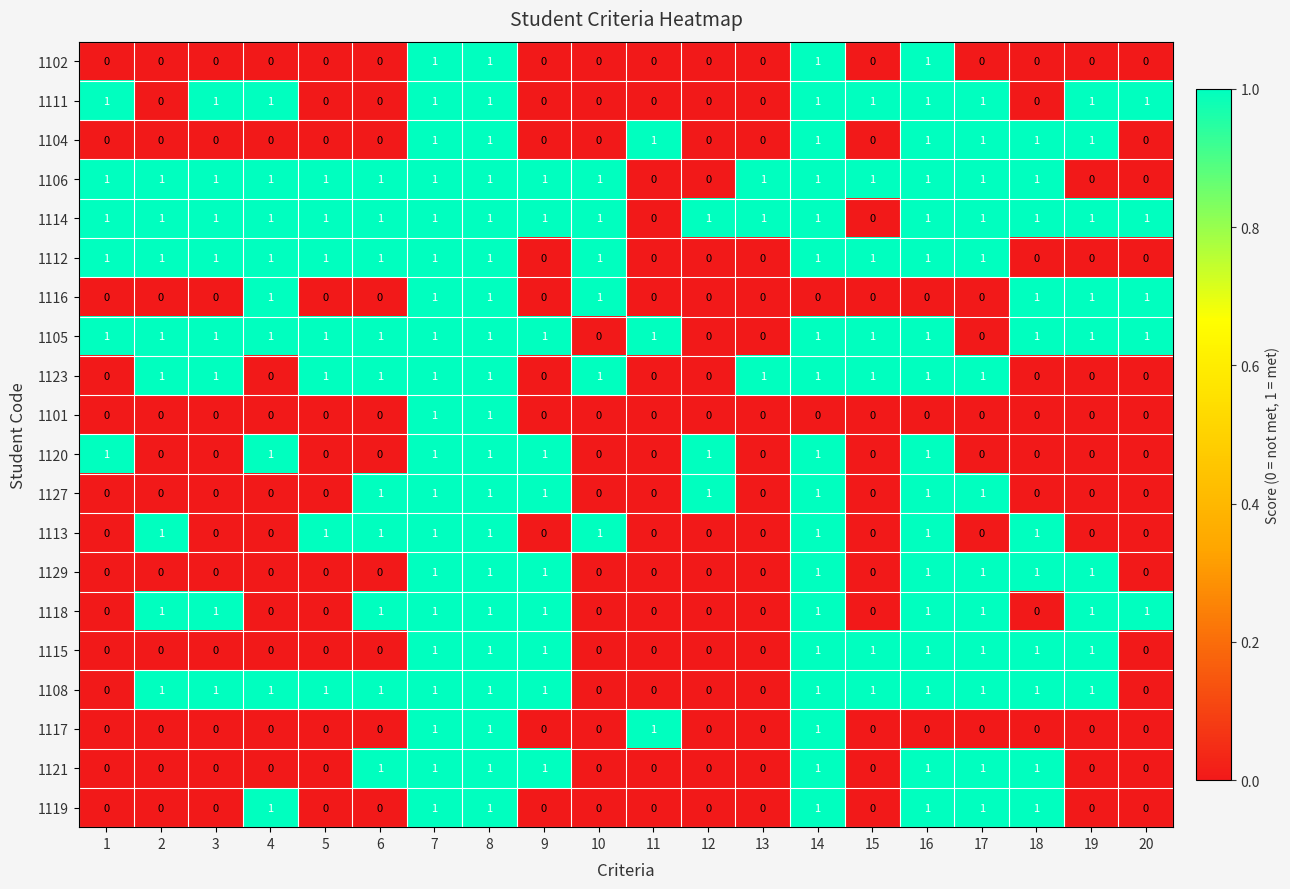

How many 1118 values are between 0 and 1?

20